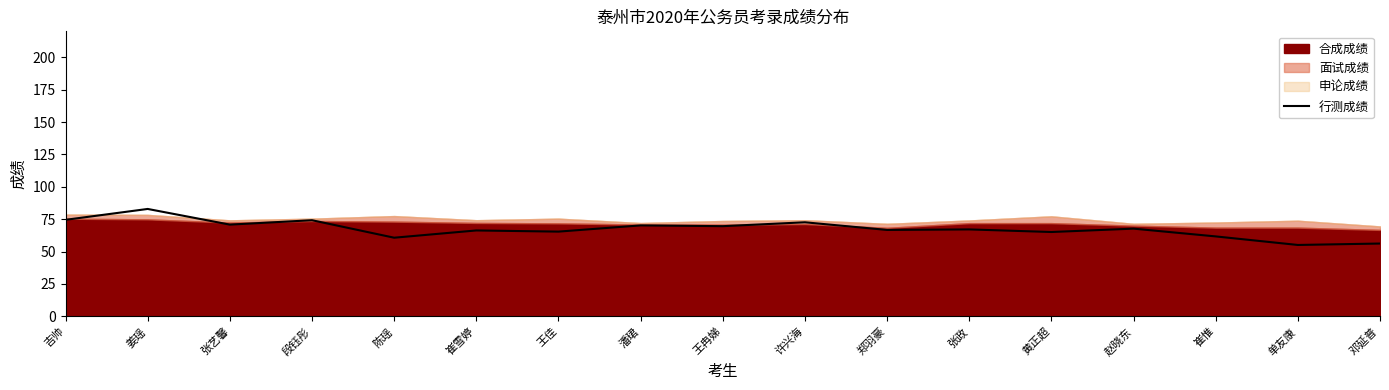

Which has a higher value, 黄正超 or 王冉娣?

王冉娣